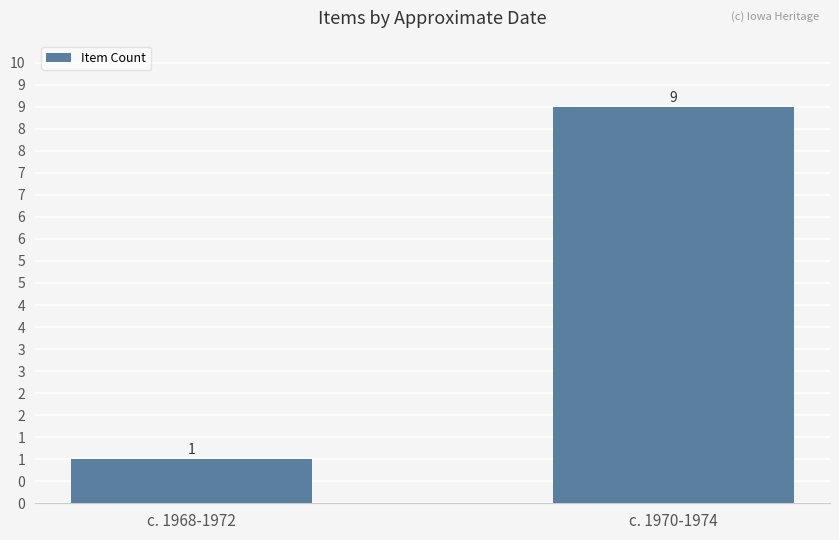

The value at c. 1968-1972 is 1. True or false?

True